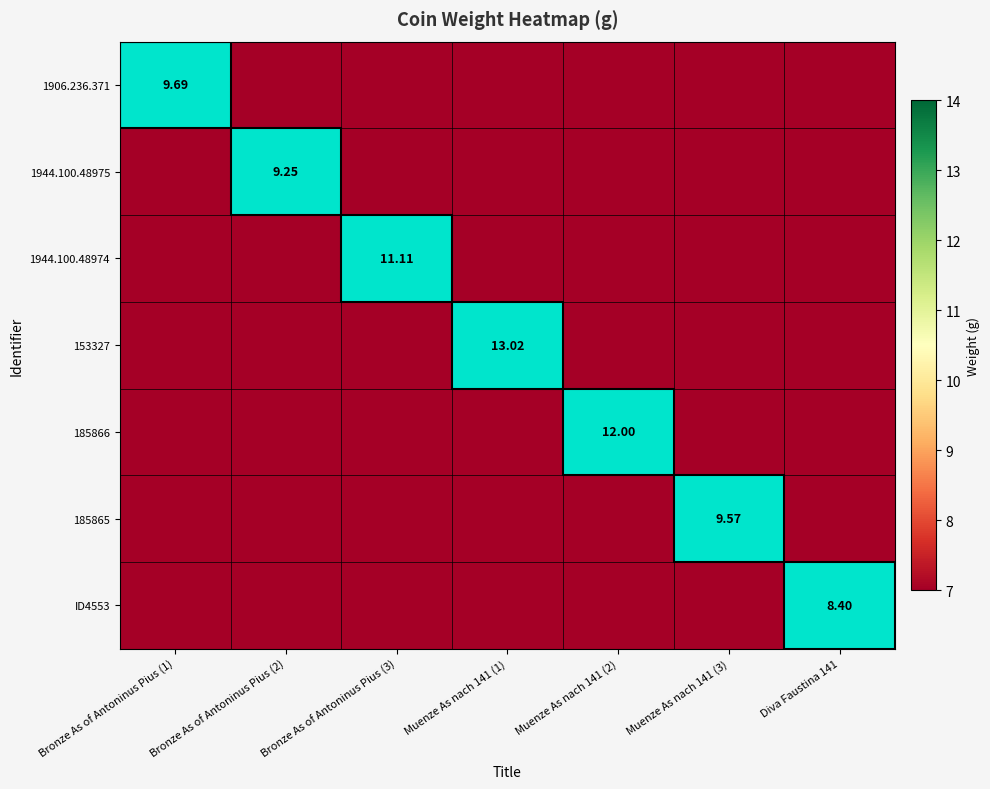

What is the difference between the maximum and minimum values in the 185865 series?

5.4